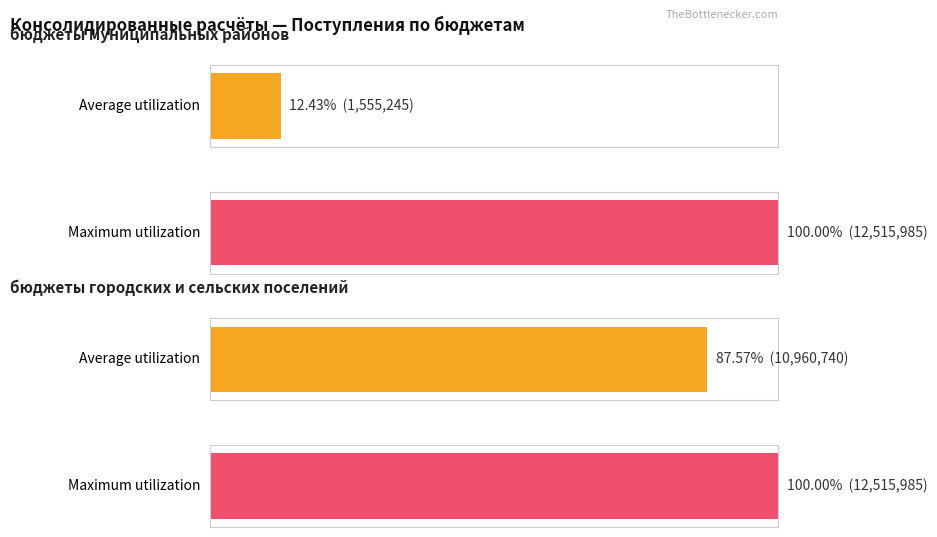

True or false: Maximum utilization has a value of 12515985 at бюджеты муниципальных районов.

True